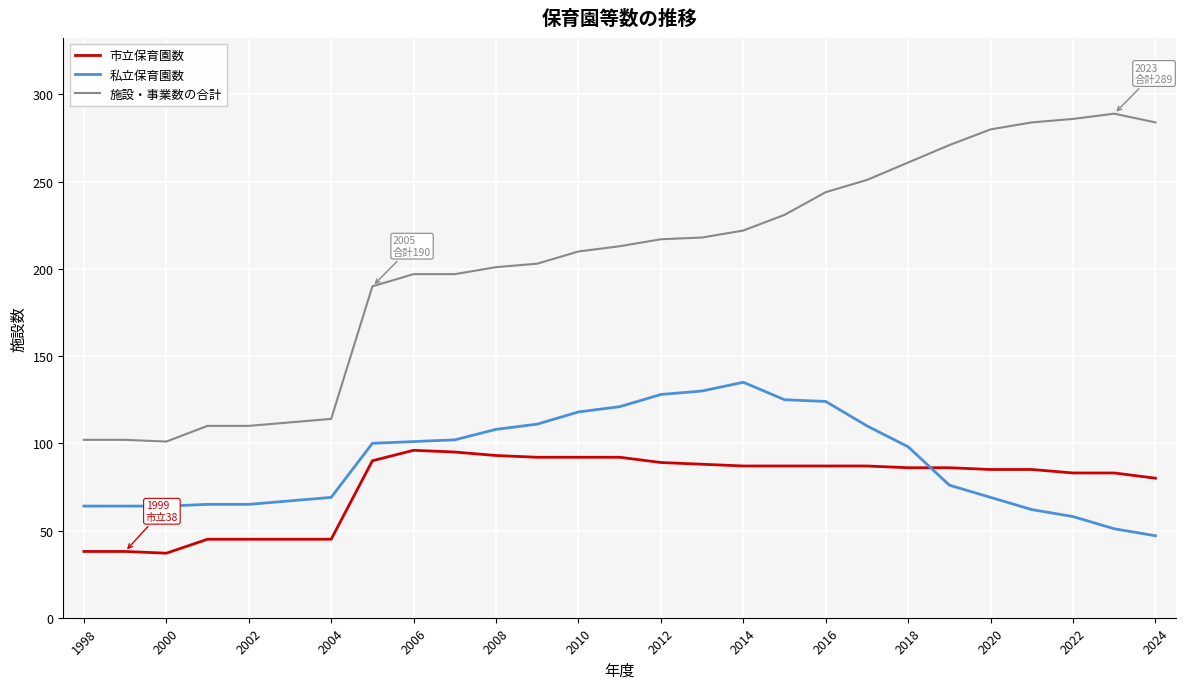

What is the average value of the 市立保育園数 series?

76